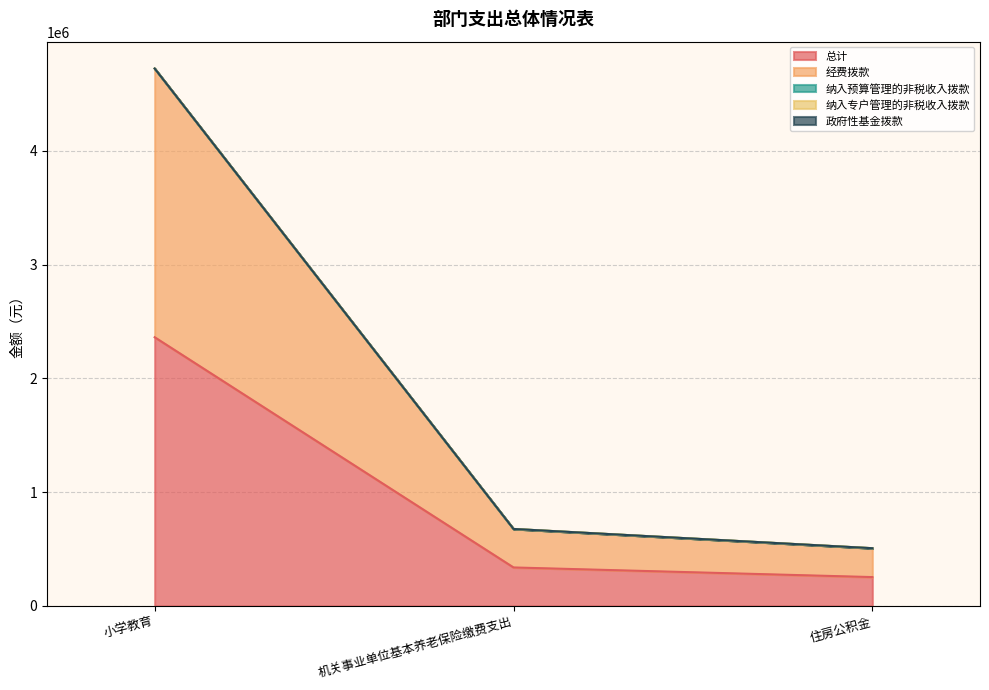

Where is 纳入预算管理的非税收入拨款 nearest to the value 0?

小学教育